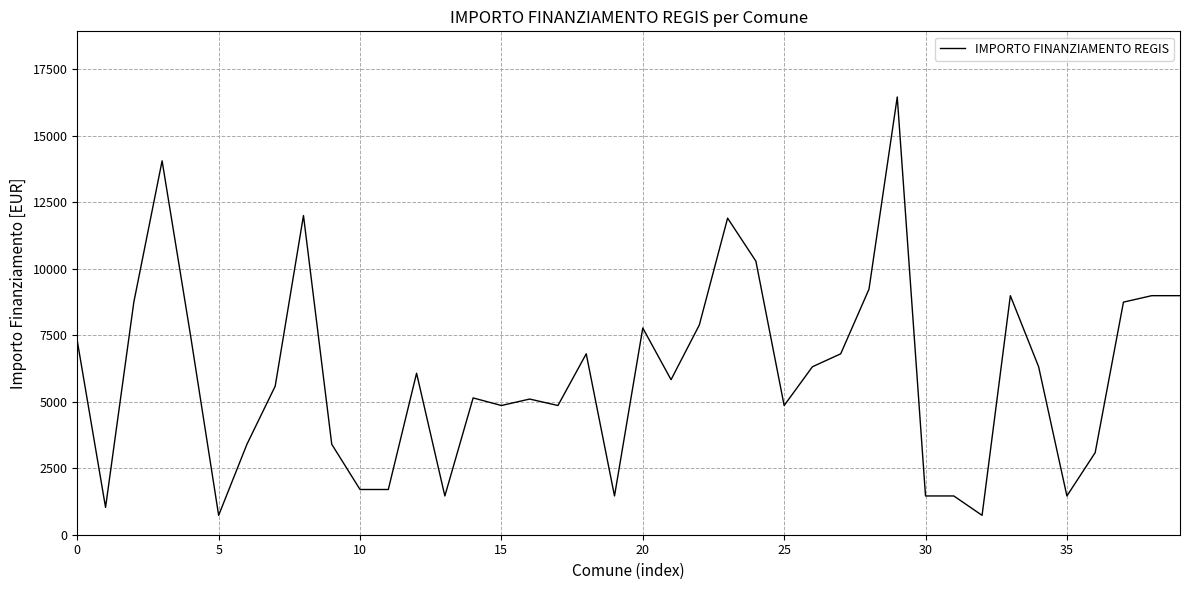

Is this an area chart (filled region under the line)?

No